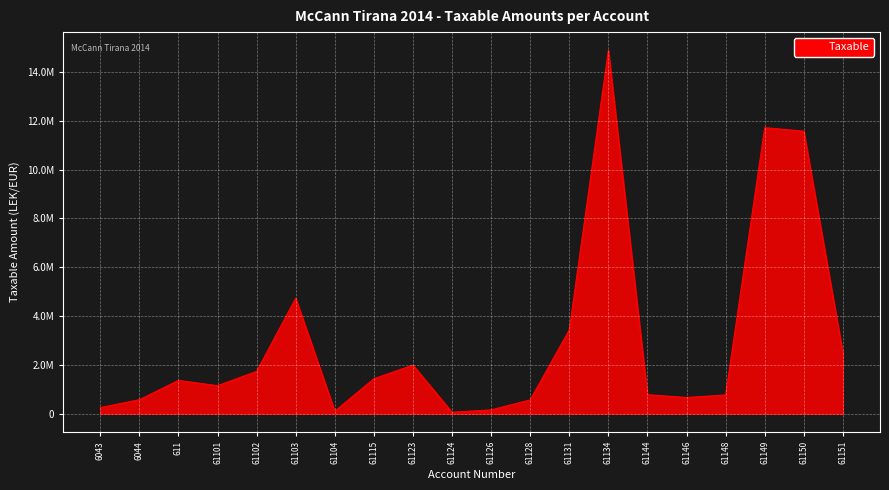

The value at 61124 is 61813.2. True or false?

True